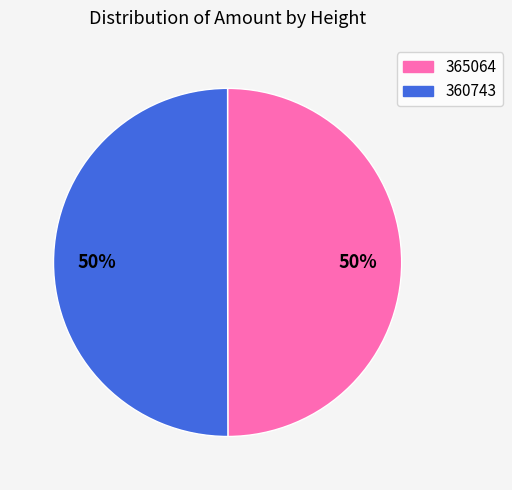

To the nearest percent, what is the average slice percentage?

50%